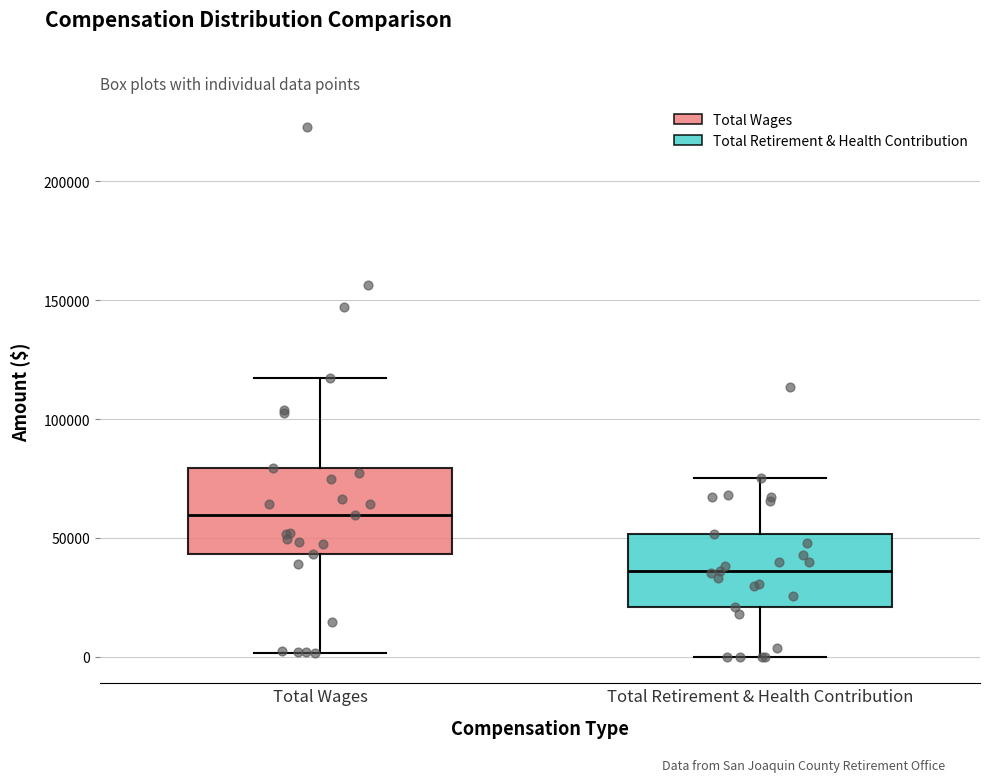

Where does the lower whisker of the box for Total Wages end on the y-axis? The values are not printed on the chart, so give them approximately, as read against the axis.

0